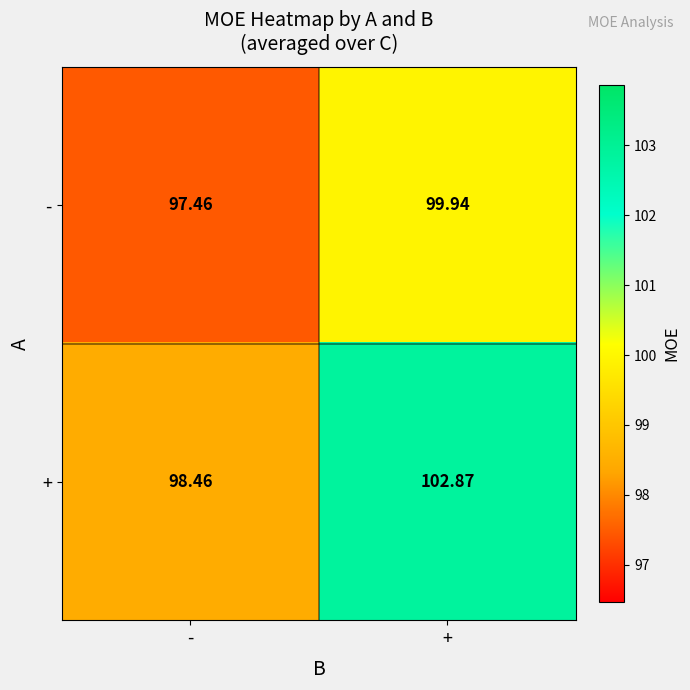

Where does the + series first go above 102?

+